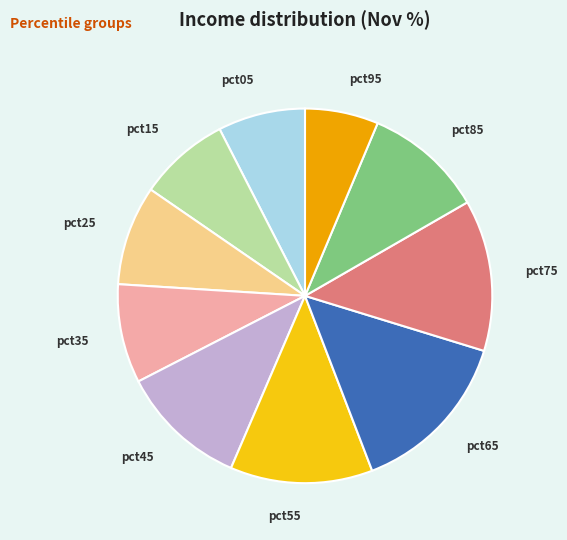

The pct45 slice represents 23% of the pie. True or false?

False